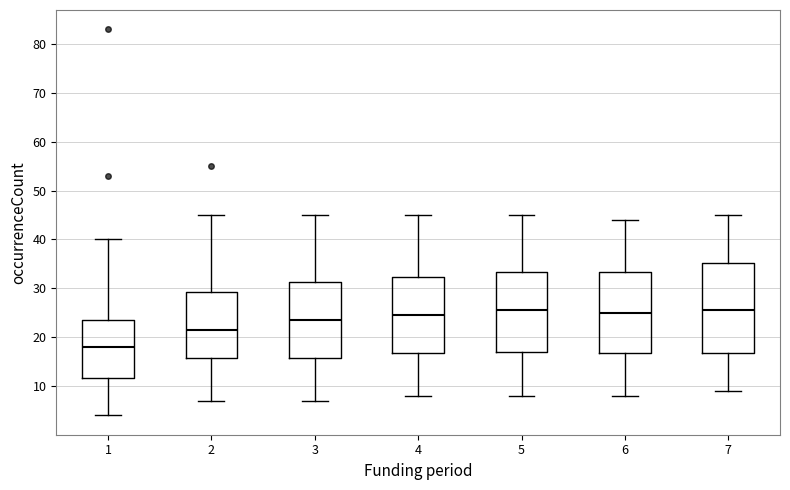

Comparing the boxes themselves (not the whiskers), which one is the tallest?

7